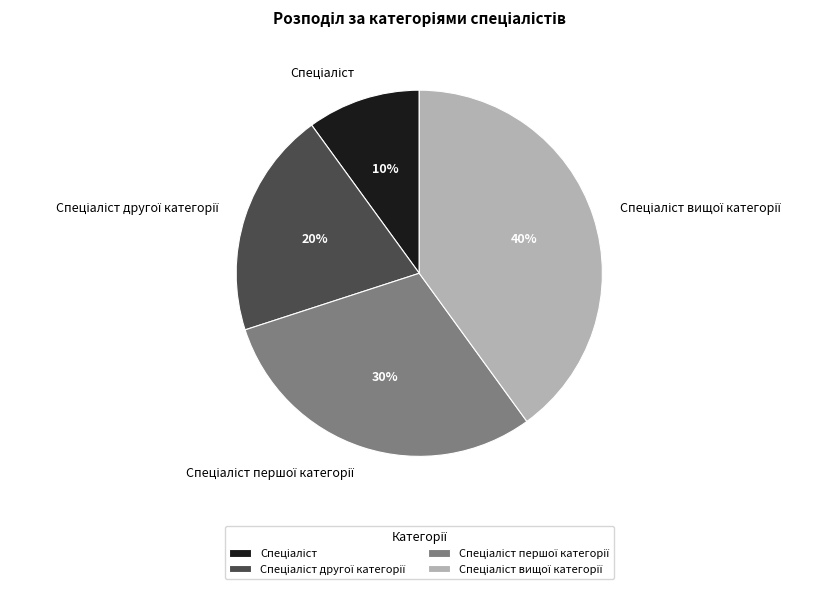

To the nearest percent, what is the average slice percentage?

25%